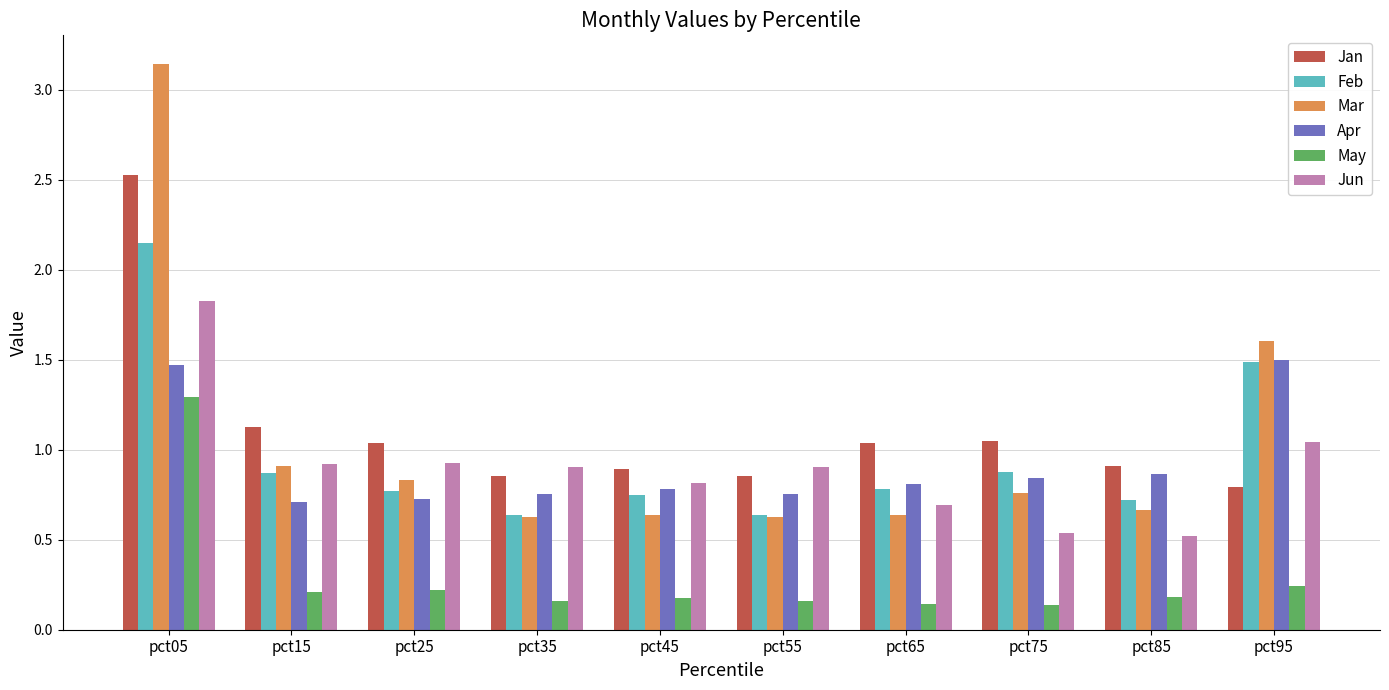

Which series has the widest spread of values?

Mar